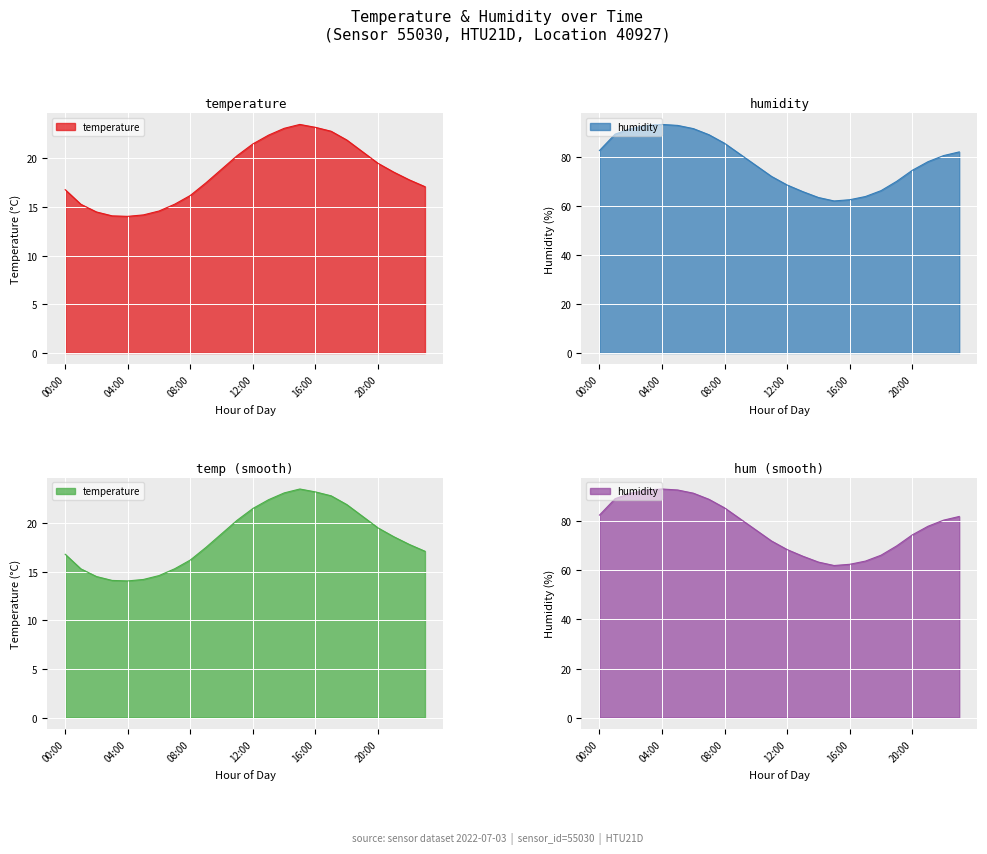

Reading right to left, list all the values displayed in this chart.

temperature: 17.1	17.8	18.6	19.5	20.7	21.9	22.8	23.2	23.5	23.1	22.4	21.5	20.3	18.9	17.5	16.2	15.3	14.6	14.2	14.1	14.1	14.5	15.3	16.8
humidity: 82.0	80.5	78.0	74.5	70.0	66.2	63.8	62.5	62.0	63.4	65.8	68.5	72.0	76.5	81.0	85.5	89.0	91.5	92.8	93.2	92.8	91.5	89.2	82.6